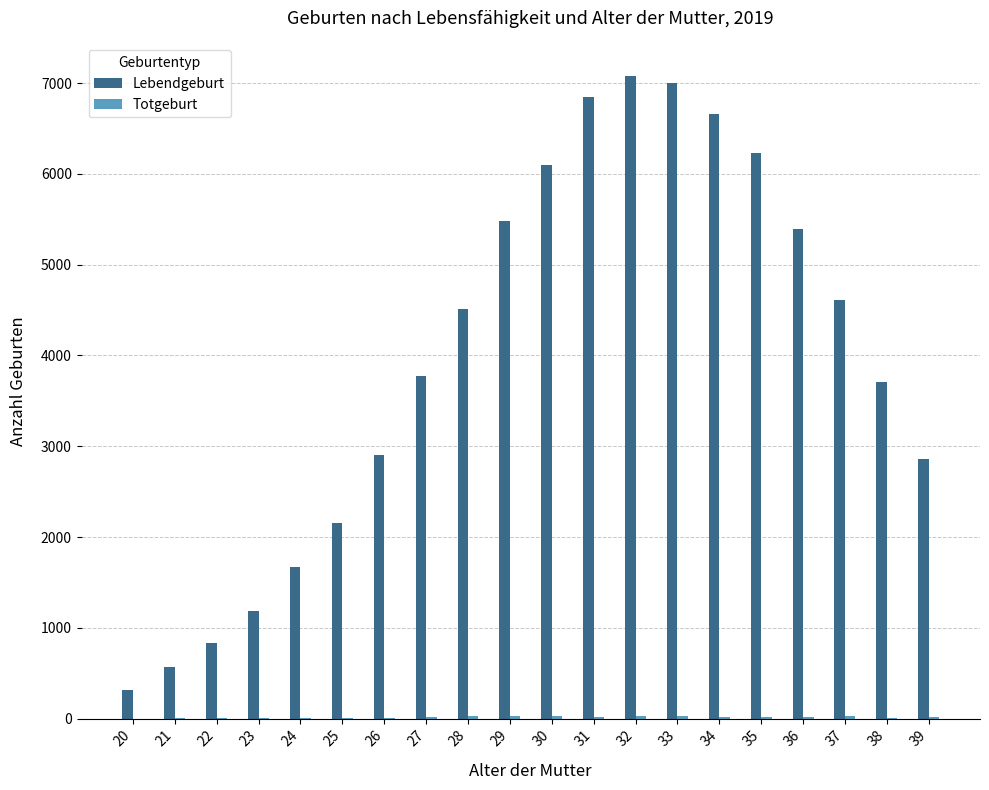

The value of Lebendgeburt at 27 is 6768. True or false?

False